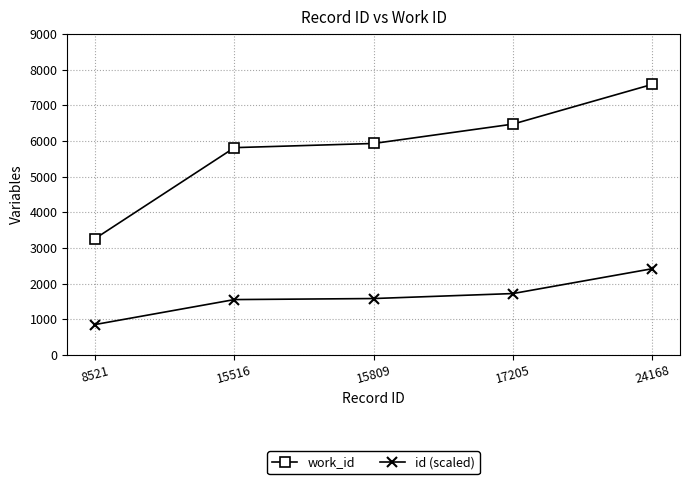

What is the value of the work_id point at the 2nd from the left?

5813.0